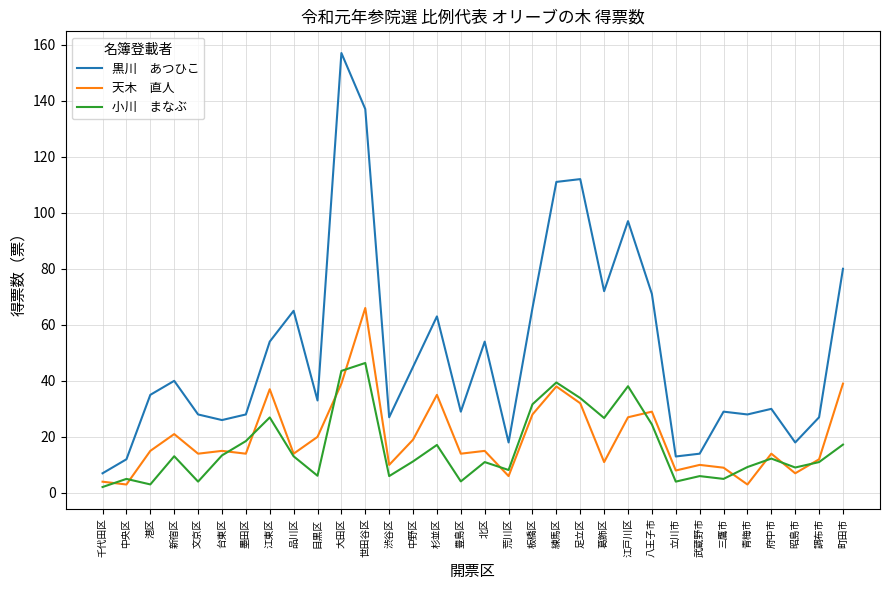

How many lines are shown in the chart?

3